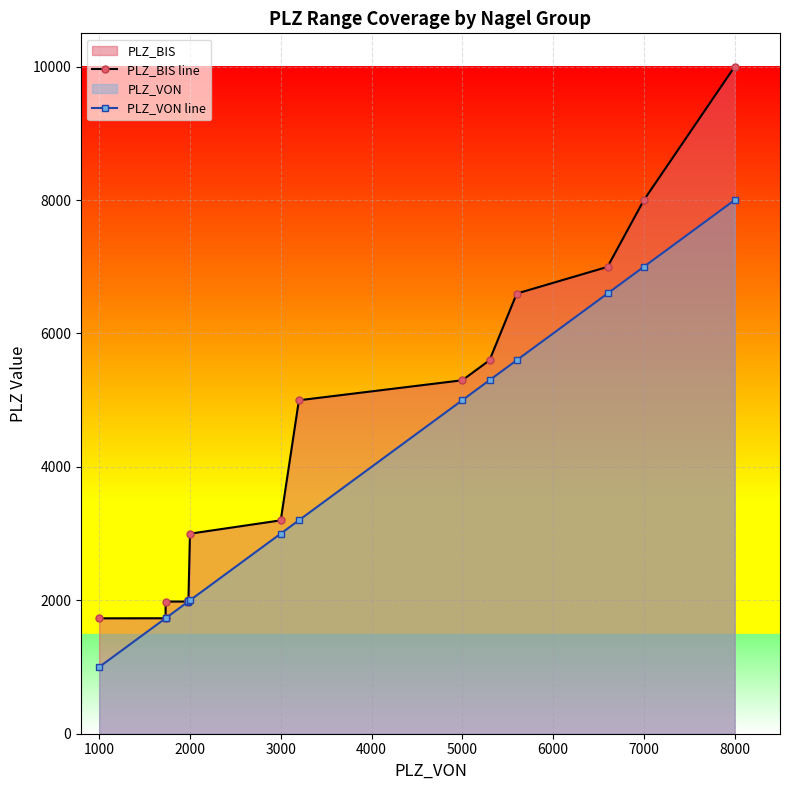

Which label corresponds to the smallest value in the chart?

1000